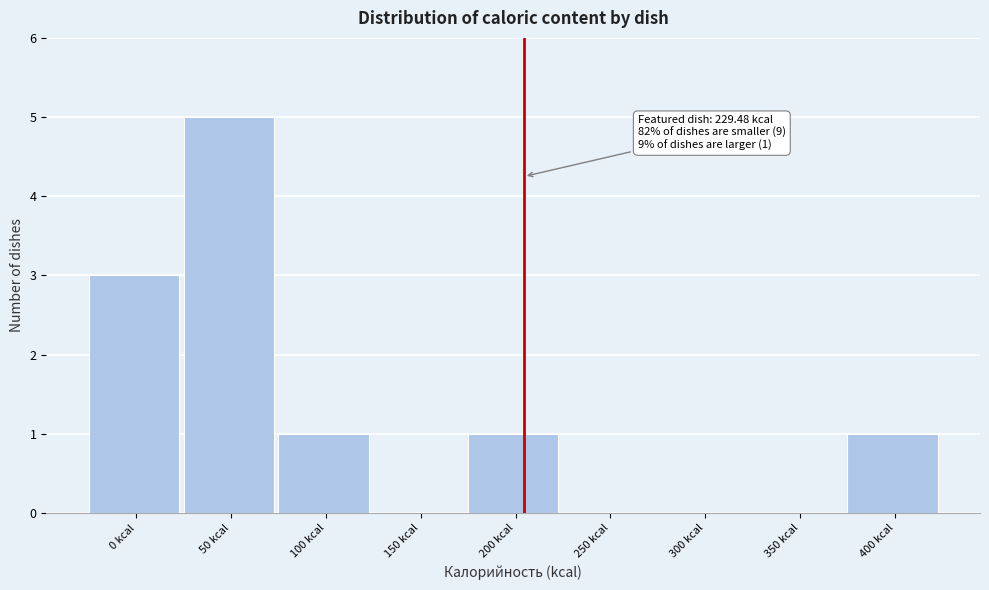

Reading left to right, transcribe all the data shown in this chart.

0 kcal=3	50 kcal=5	100 kcal=1	150 kcal=0	200 kcal=1	250 kcal=0	300 kcal=0	350 kcal=0	400 kcal=1